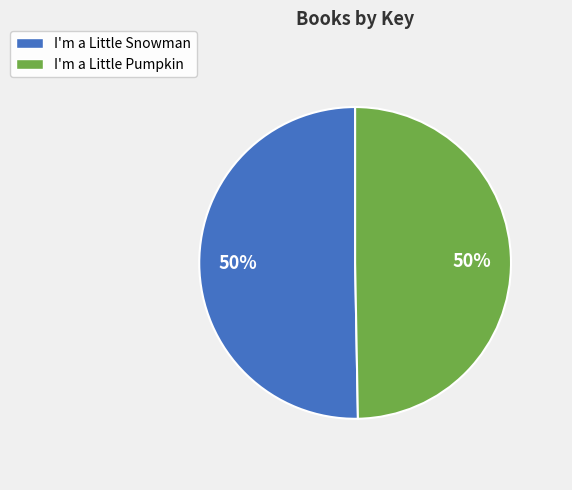

What percentage is the I'm a Little Snowman slice, to the nearest percent?

50%